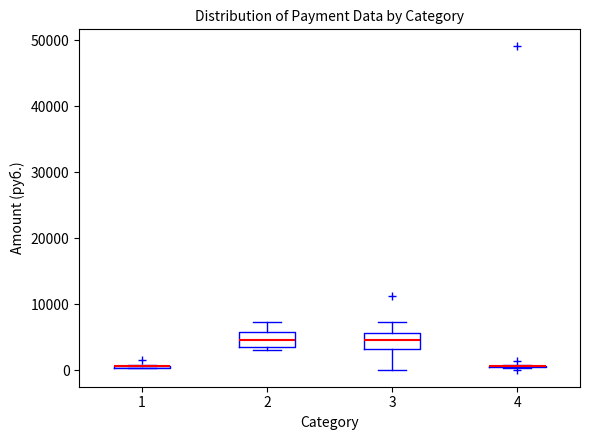

Reading left to right, transcribe this box plot: for each box, give where its median line is, the range the box spans, and where its two whiskers end, as read against the y-axis. The values are not printed on the chart, so give them approximately, as read against the axis.

1: box collapsed to a line at 1000, whiskers 0 to 1000
2: median 5000, box 4000 to 6000, whiskers 3000 to 7000
3: median 5000, box 3000 to 6000, whiskers 0 to 7000
4: box collapsed to a line at 1000, whiskers 0 to 1000